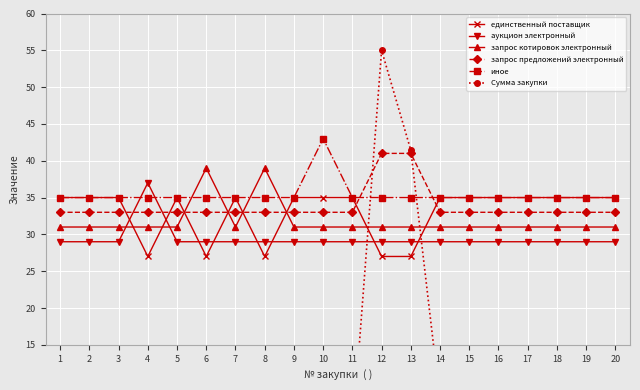

How many interior local valleys does the запрос котировок электронный series have?

1